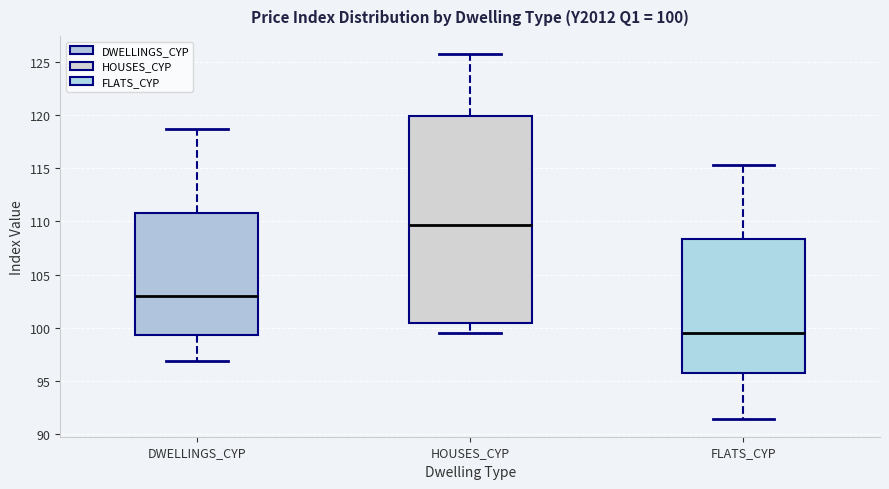

Comparing the boxes themselves (not the whiskers), which one is the tallest?

HOUSES_CYP